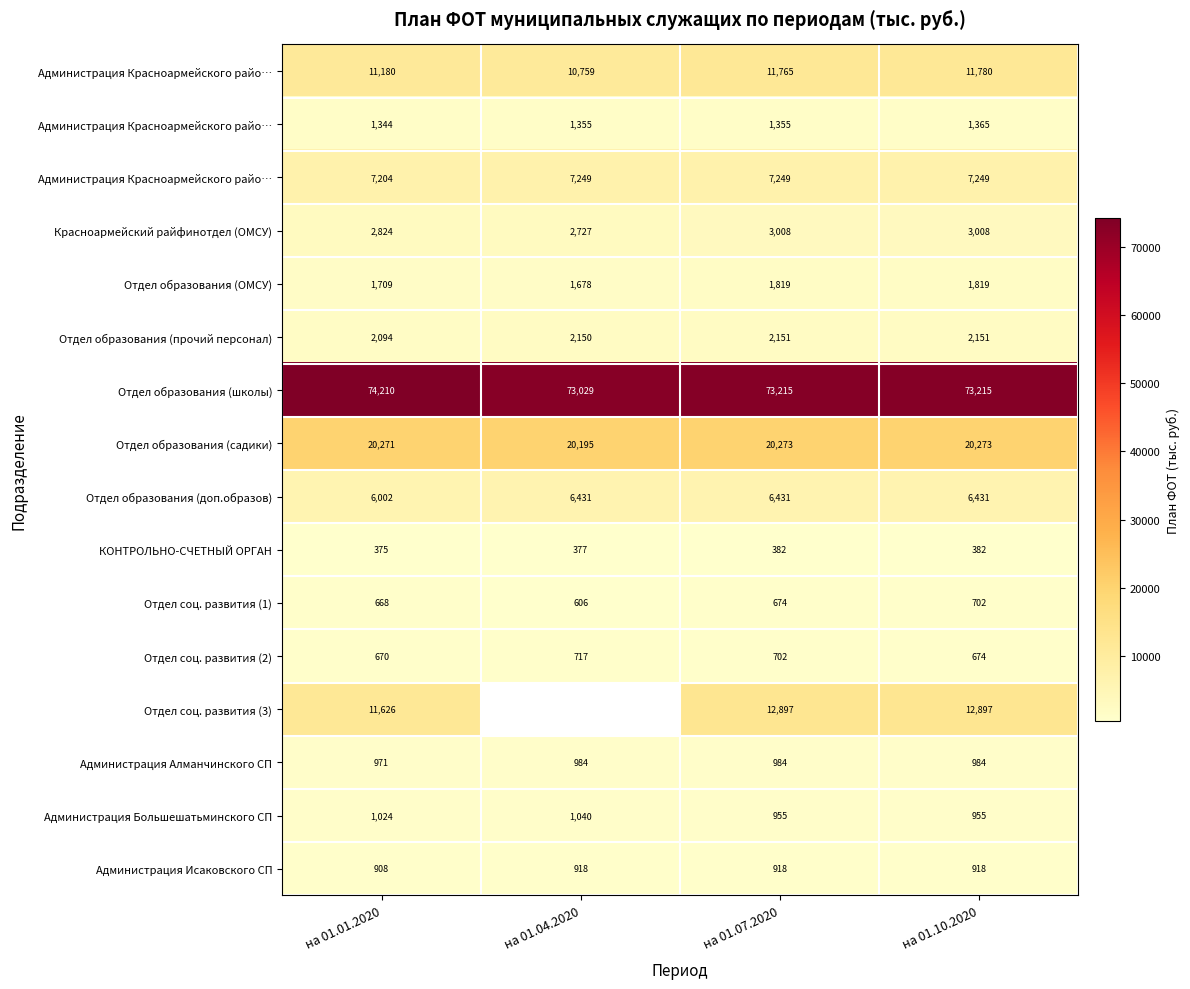

Between на 01.07.2020 and на 01.01.2020, which is larger?

на 01.07.2020